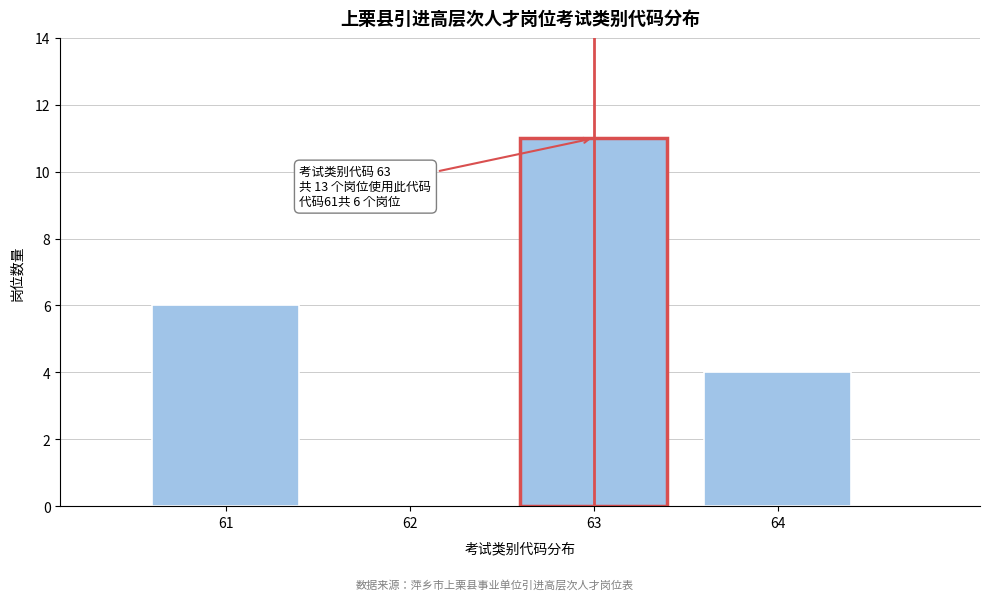

Reading left to right, list all the values displayed in this chart.

61=6	62=0	63=11	64=4